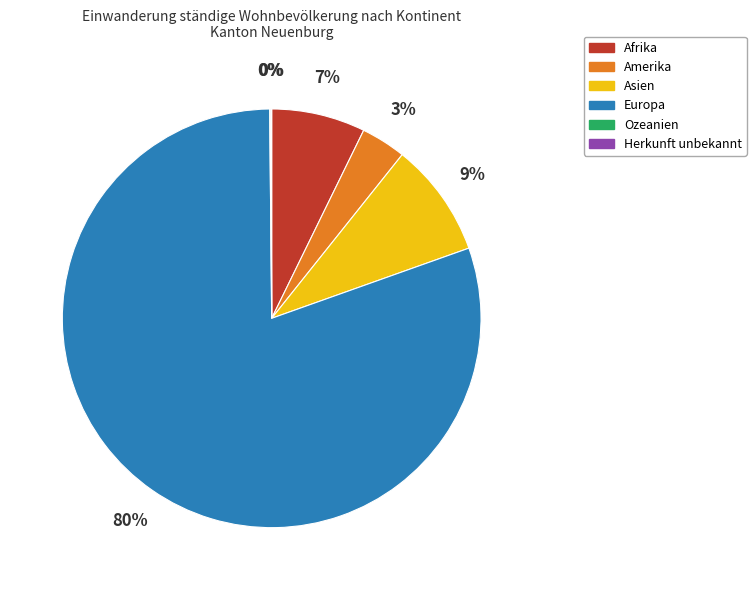

Is the sum of Amerika and Asien greater than half?

No